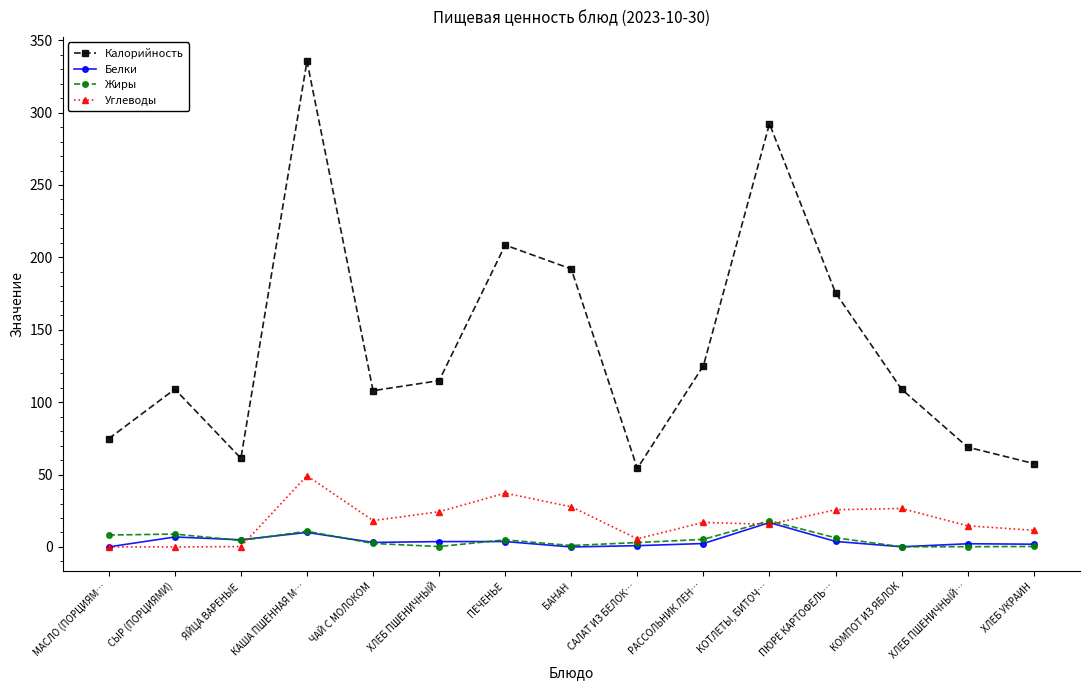

At which category does the chart reach its peak across all series?

КАША ПШЕННАЯ М…